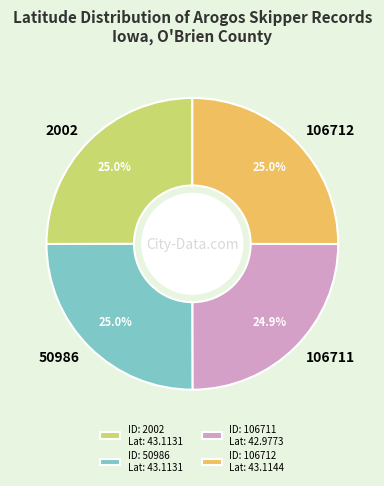

What is the ratio of the value at 106712 to the value at 2002?

1.0